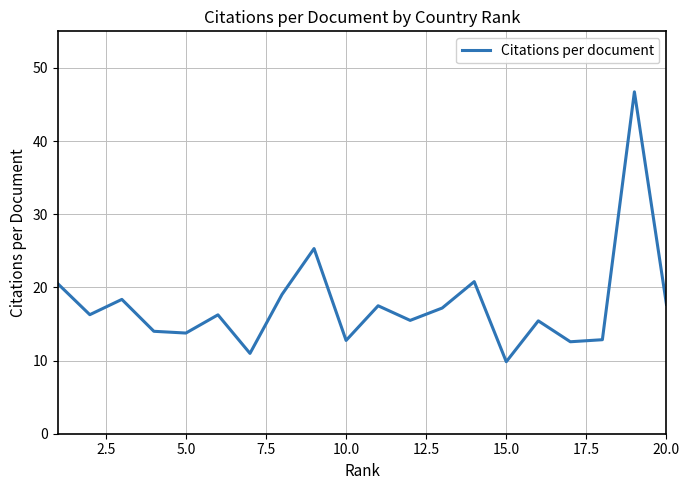

What is the smallest value displayed?

9.8